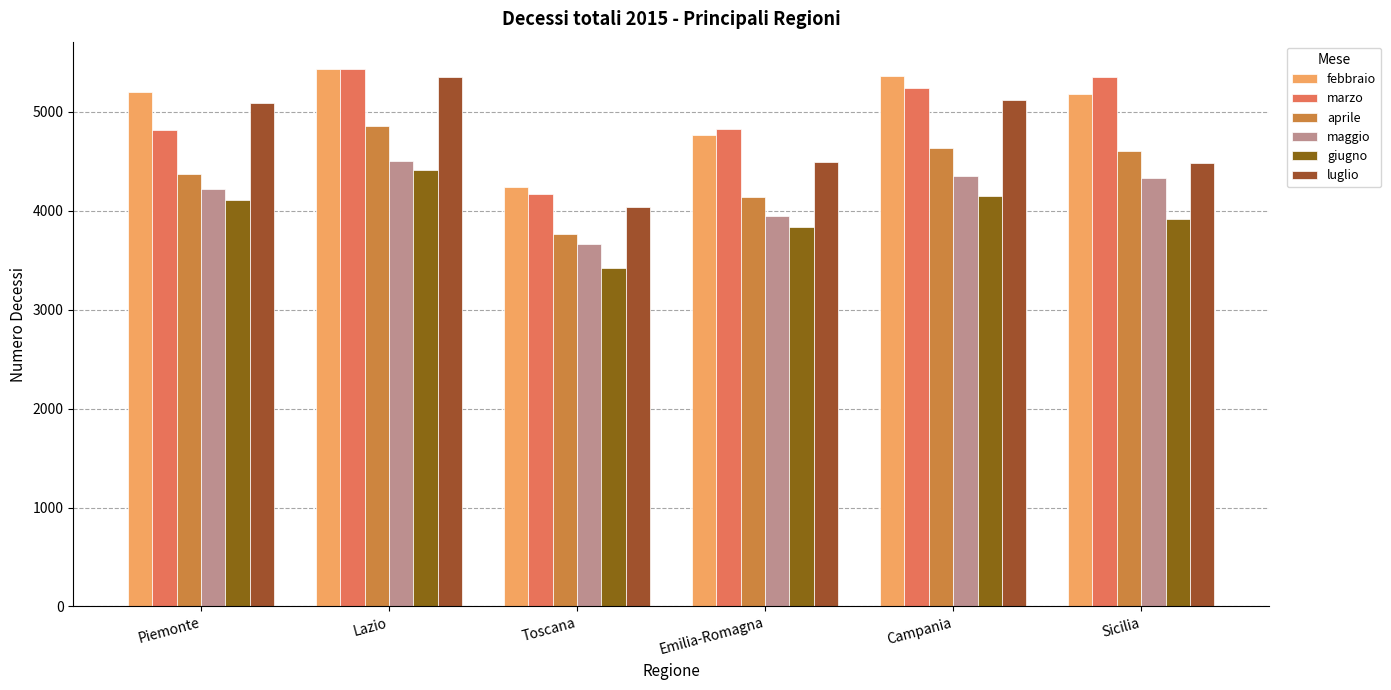

What is the label of the 6th bar from the right?

Piemonte